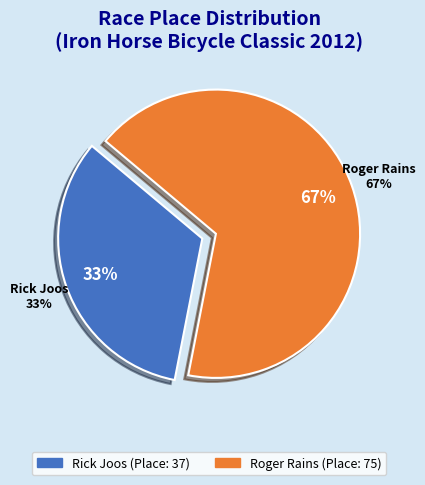

Does Rick Joos account for over 50% of the chart?

No